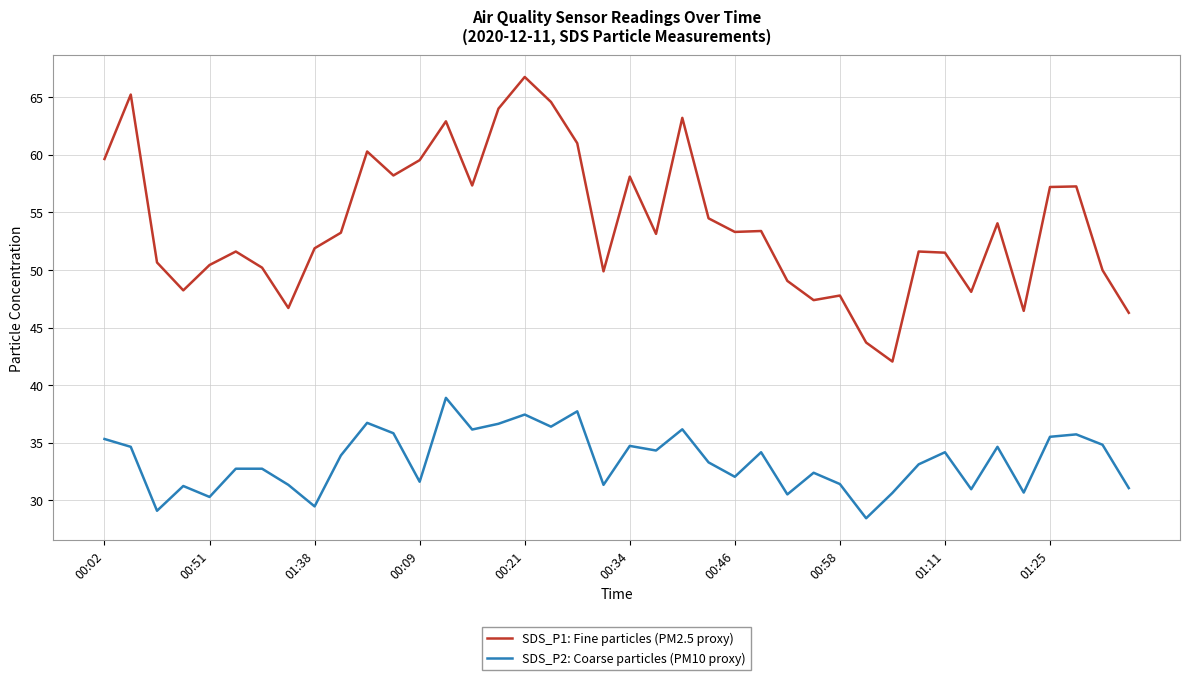

Rank the series by their average value, from highest to lowest.

SDS_P1: Fine particles (PM2.5 proxy), SDS_P2: Coarse particles (PM10 proxy)